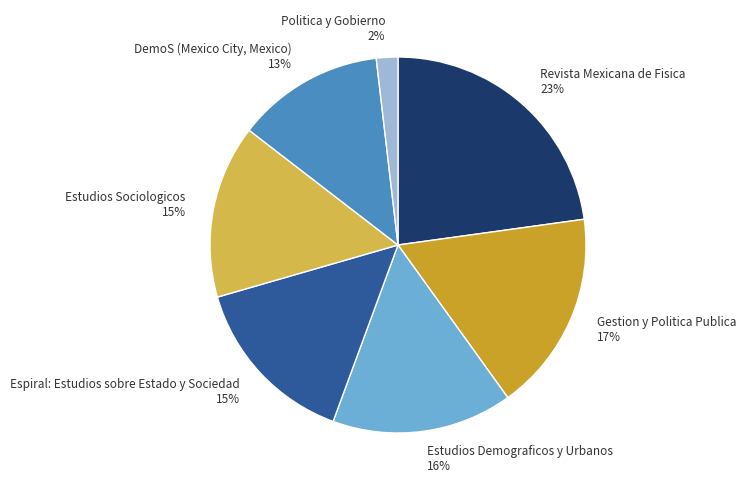

Count the number of slices in the pie.

7